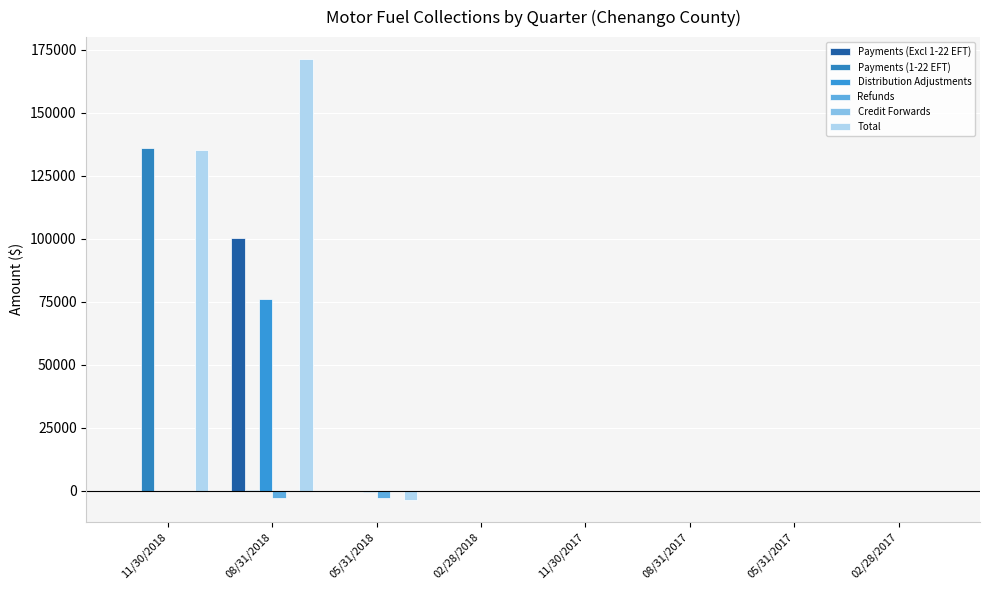

Does the chart contain stacked bars?

No